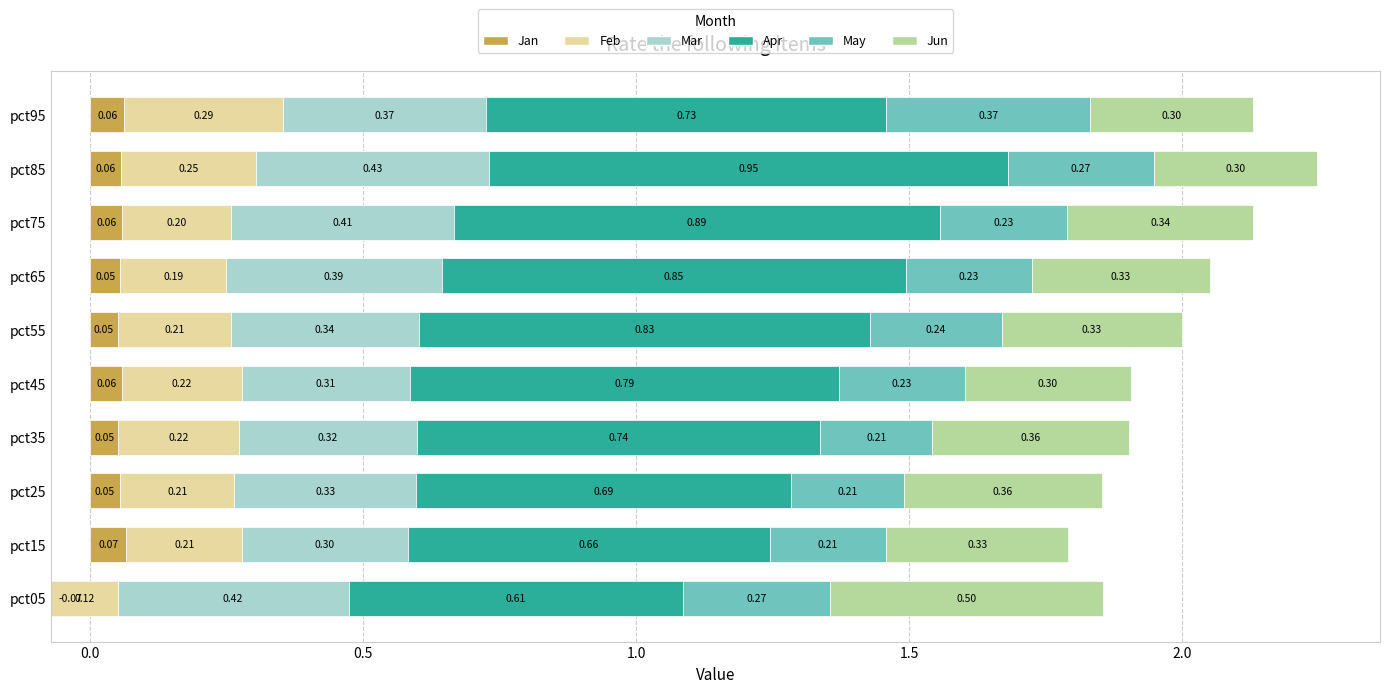

Which series has the largest range (max minus min)?

Apr